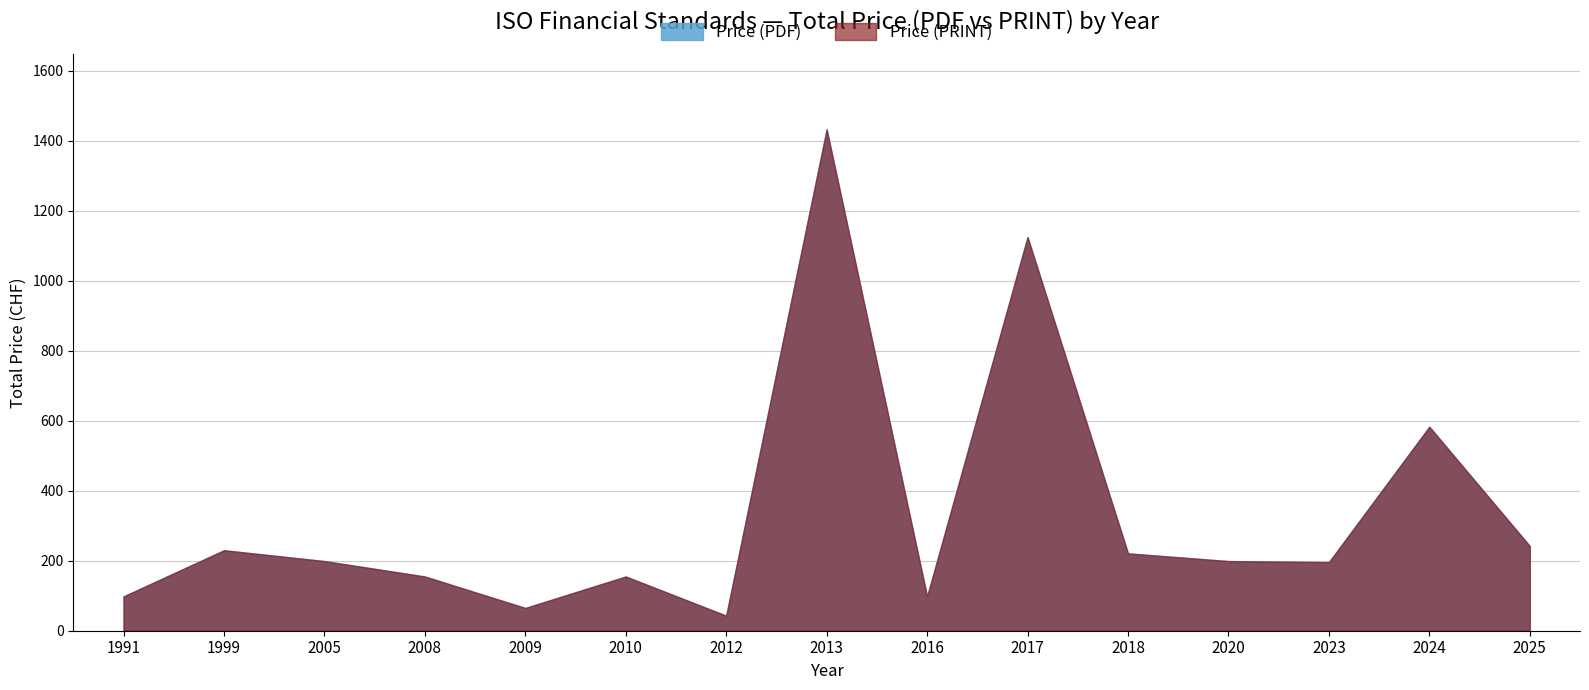

True or false: Price (PRINT) and Price (PDF) intersect in this chart.

False